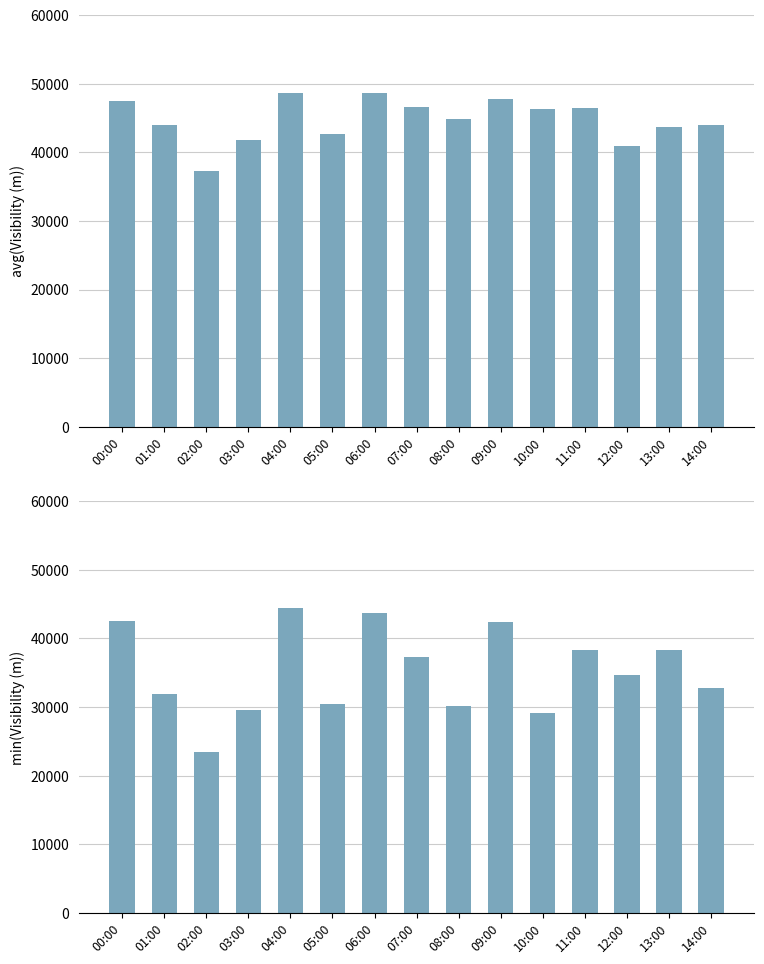

At how many categories does at least one series exceed 45183?

7